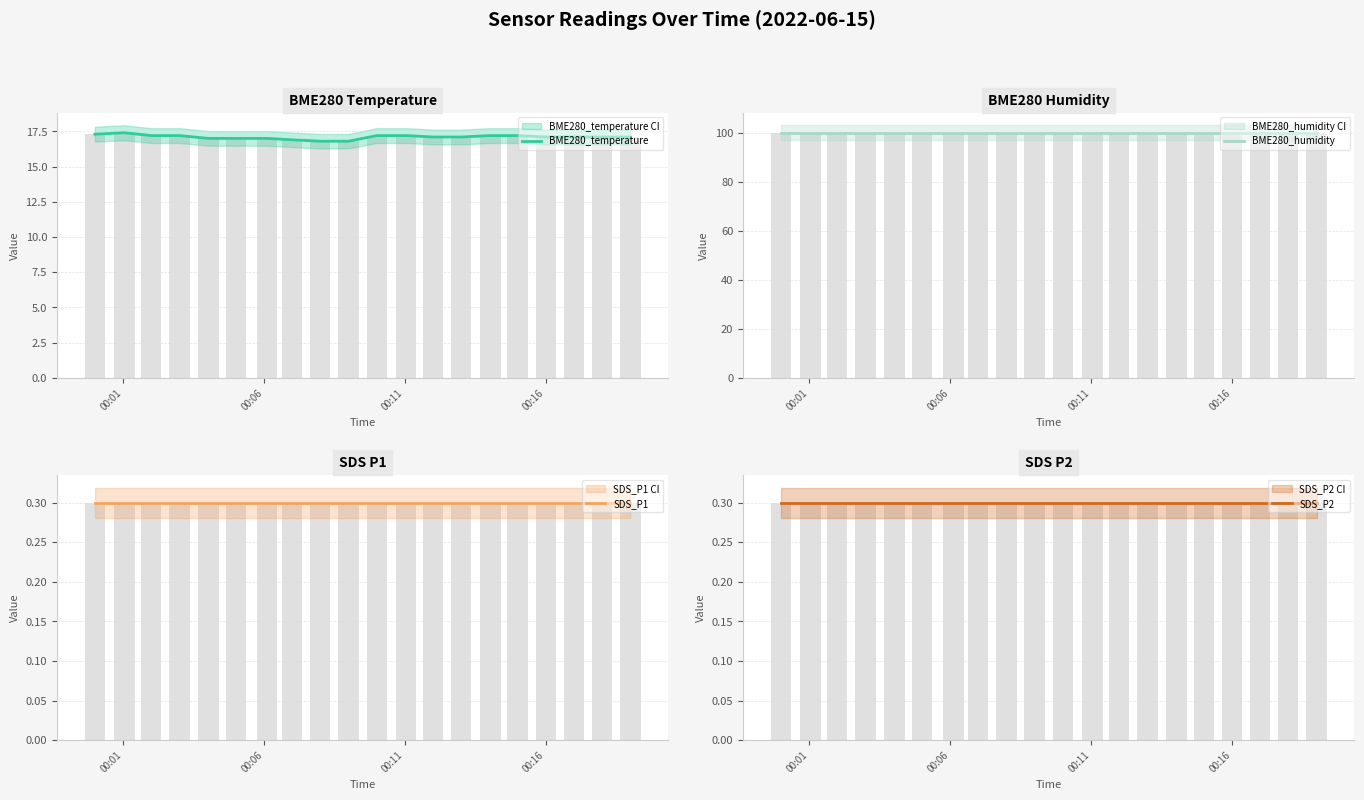

Which category has the highest value in the SDS_P2 series?

00:01